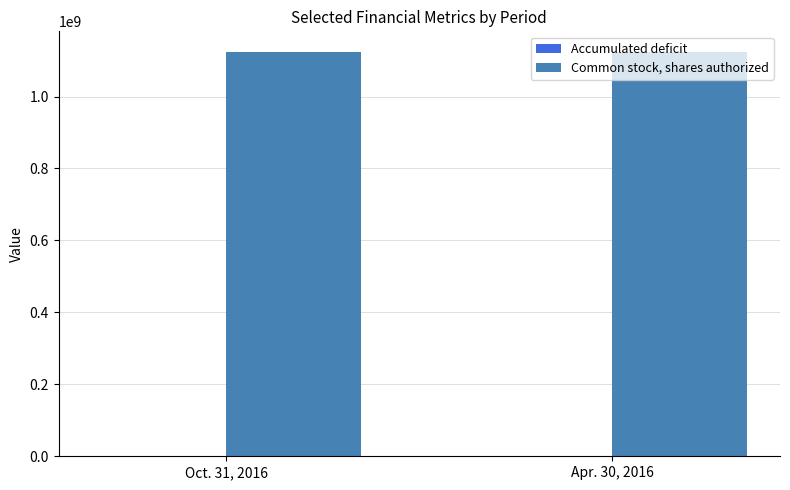

How many categories are shown in the chart?

2